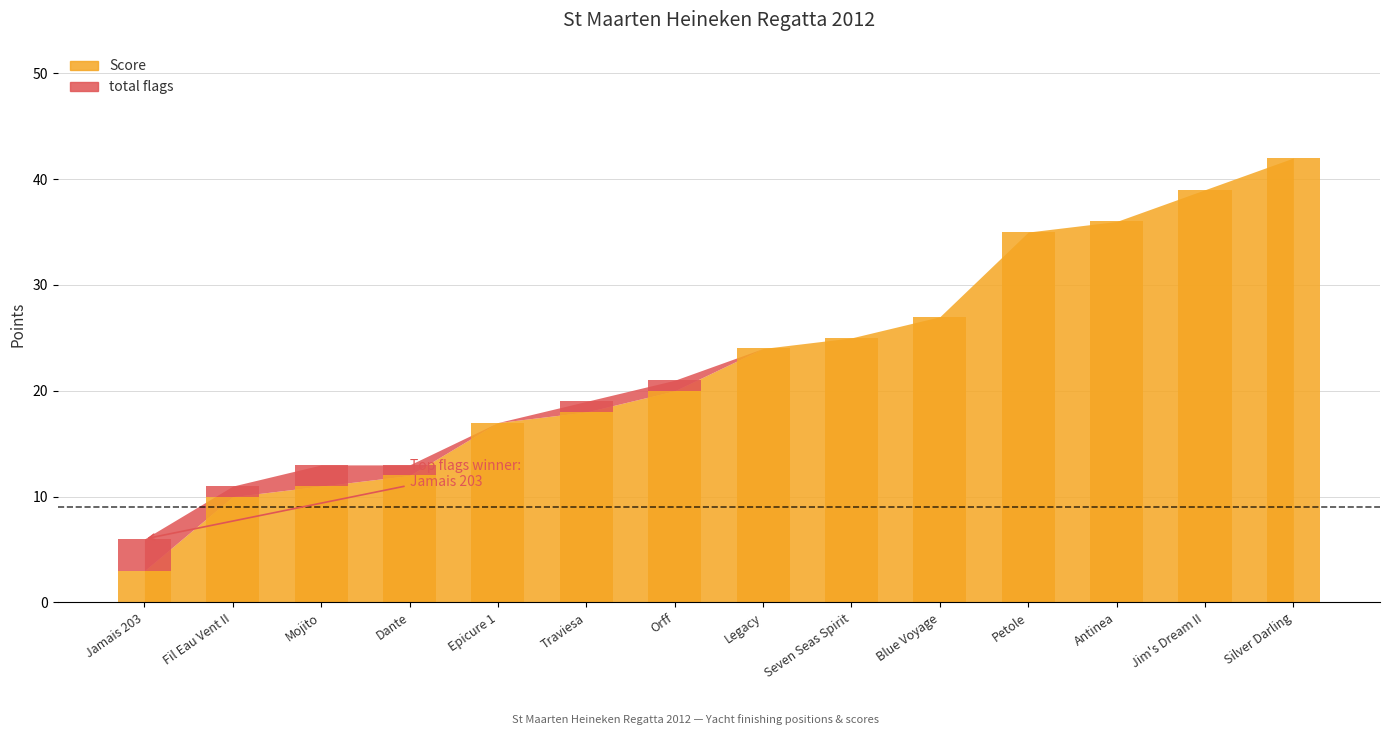

What position from the right is Blue Voyage?

5